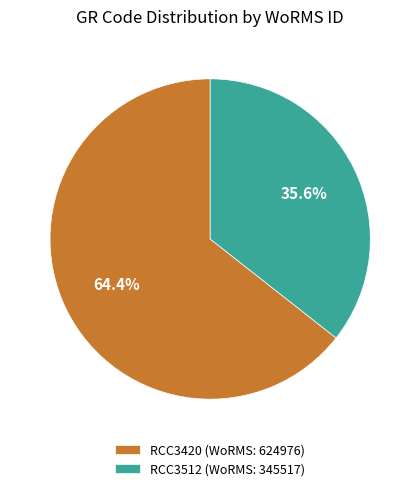

How many slices are in this pie chart?

2